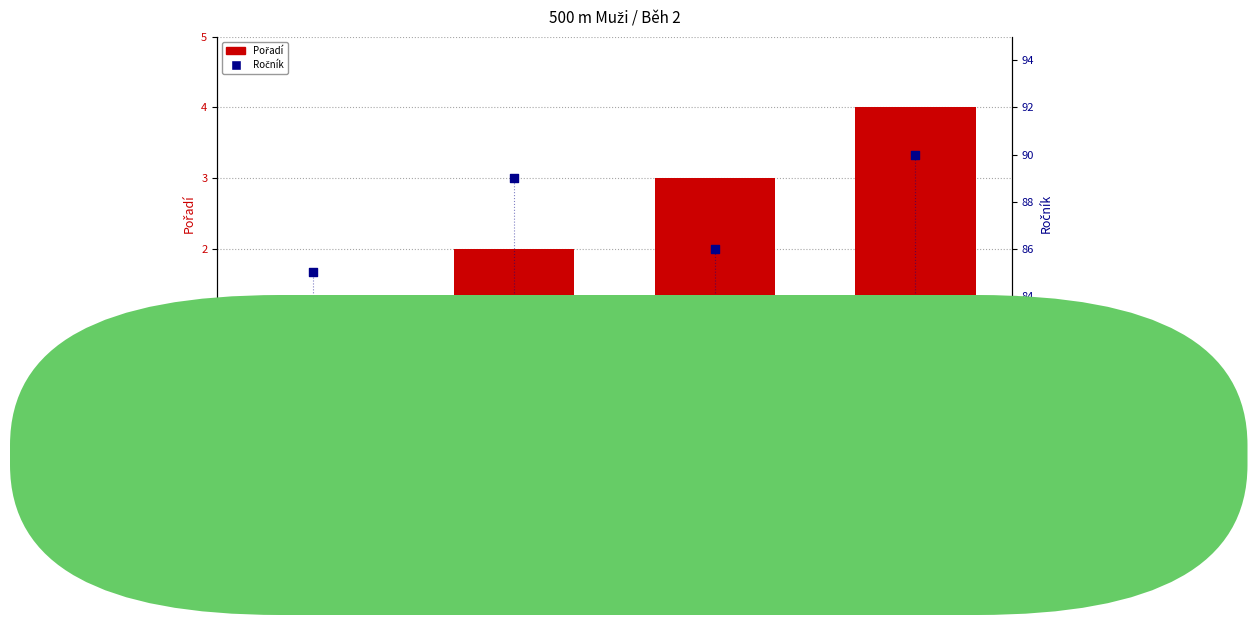

At how many categories does at least one series exceed 2?

4